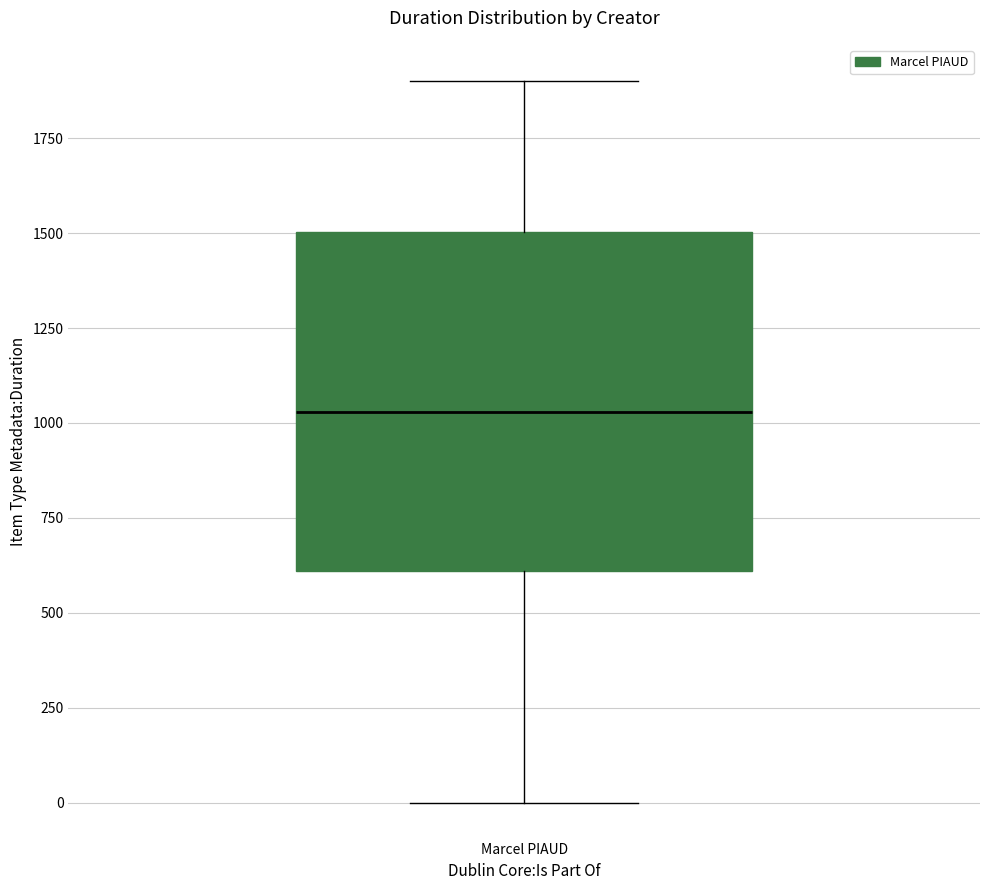

Read this box plot against the y-axis: the position of the median line, the range covered by the box, and the ends of both whiskers. The values are not printed on the chart, so give them approximately, as read against the axis.

median 1050, box 600 to 1500, whiskers 0 to 1900